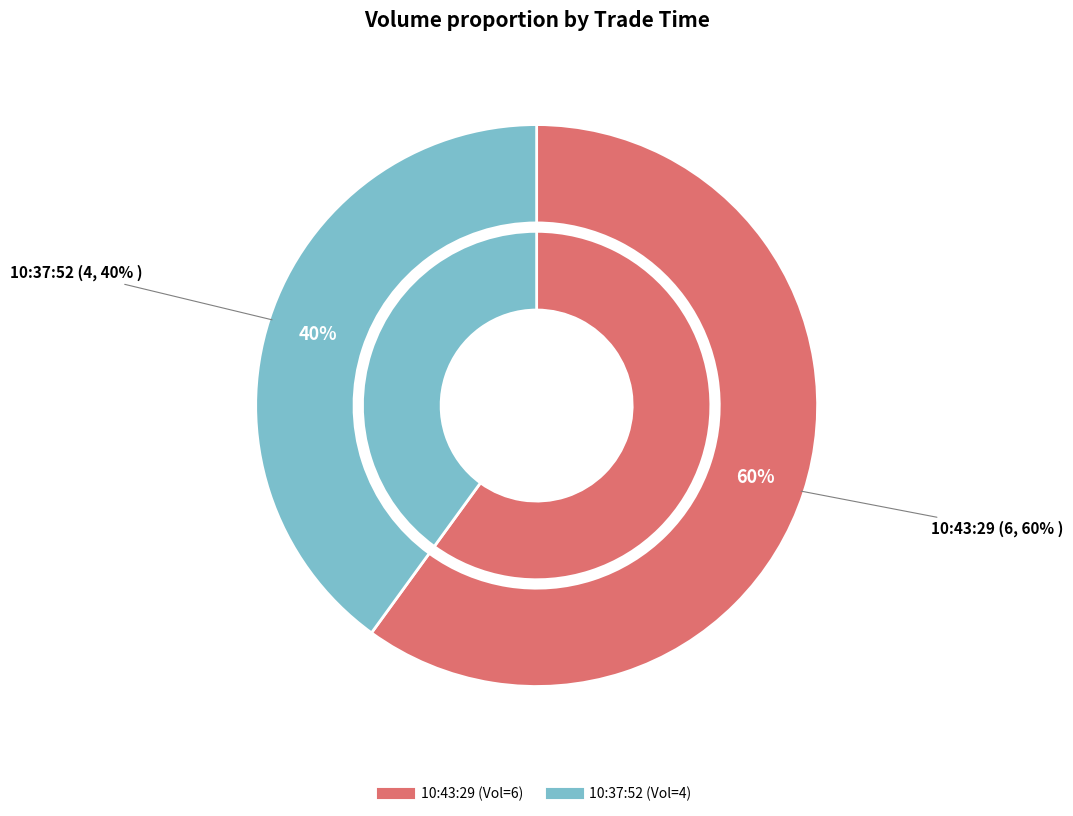

What is the largest slice in the pie chart?

10:43:29